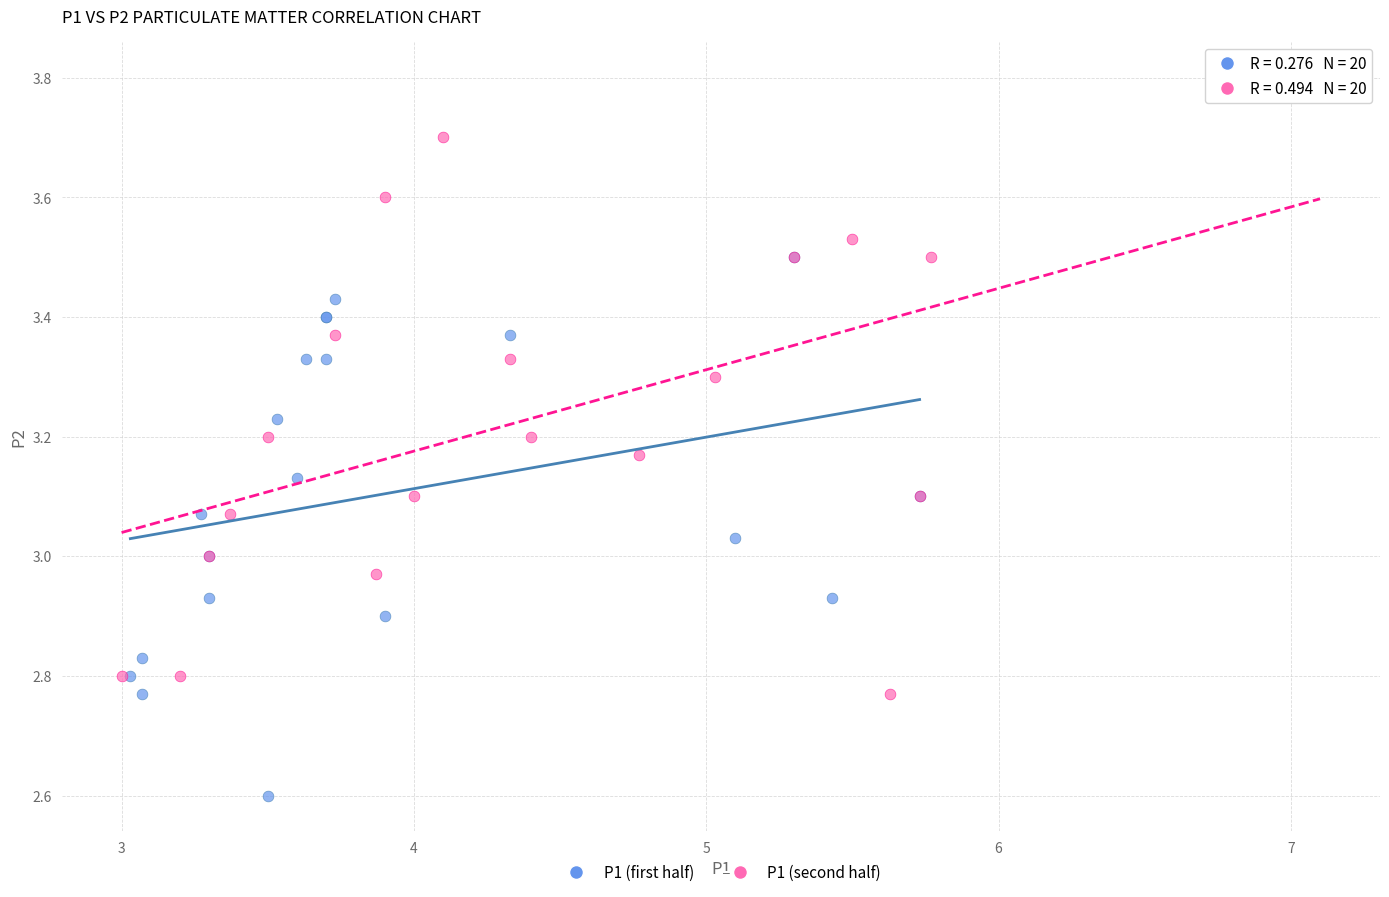

Which series contains the highest Y value?

P1 (second half)